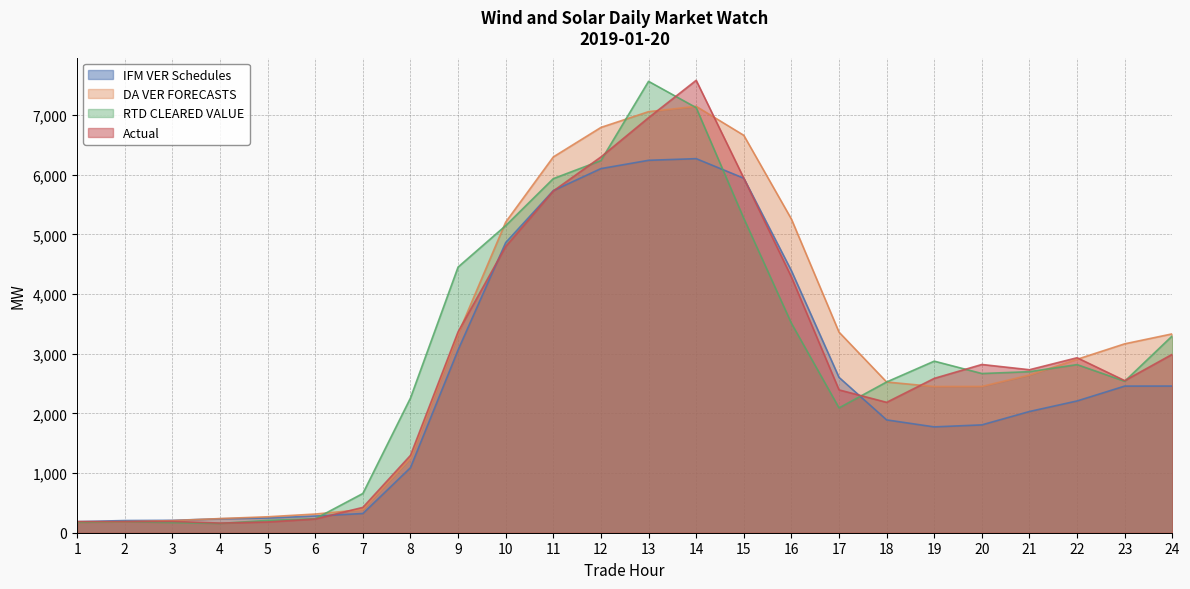

True or false: IFM VER Schedules and Actual cross at least once.

True